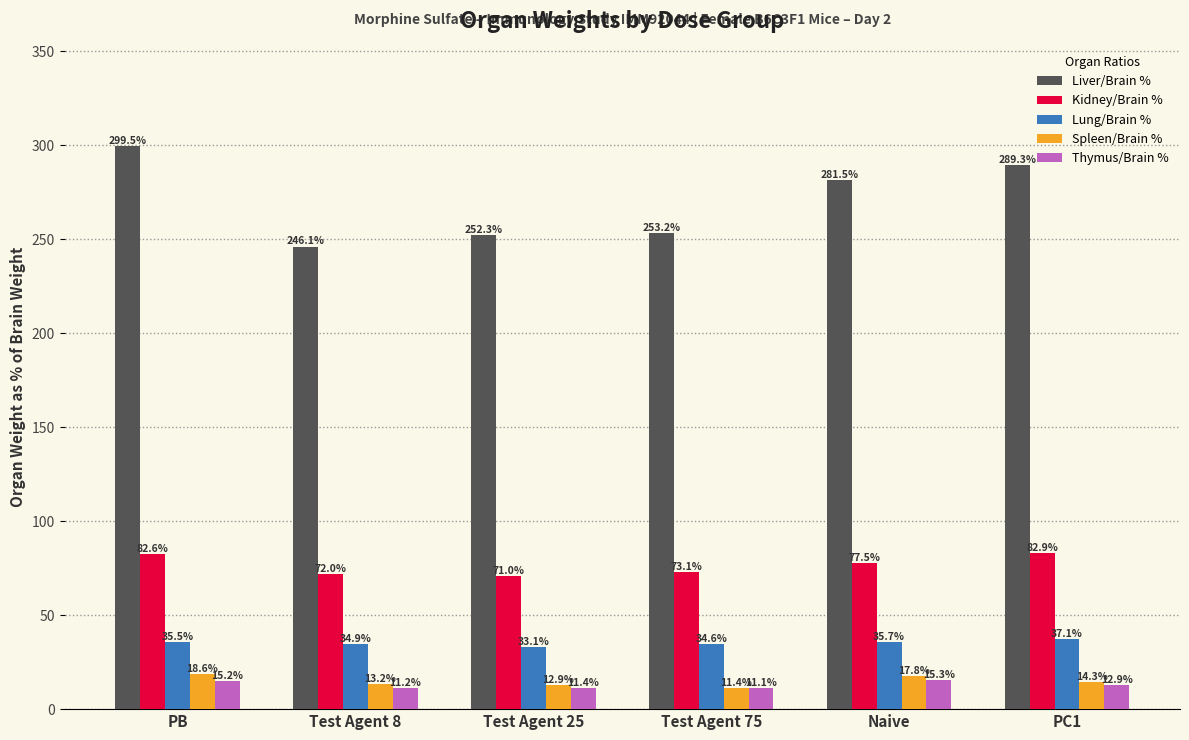

Which series has the largest total across all categories?

Liver/Brain %